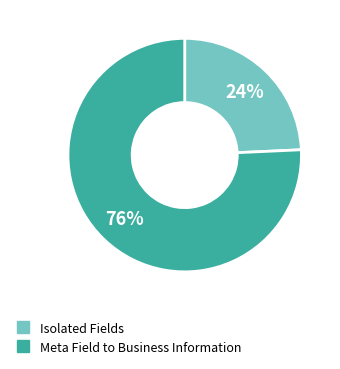

Does any single category account for the majority?

Yes